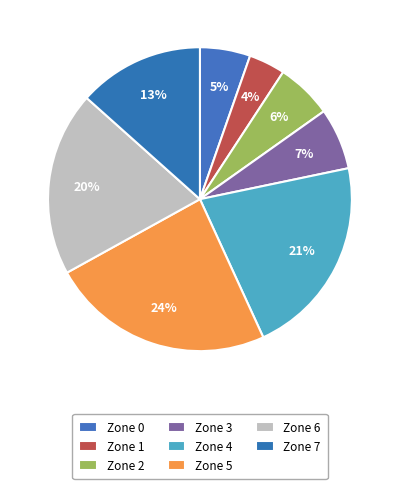

True or false: Zone 0 accounts for 5% of the total.

True